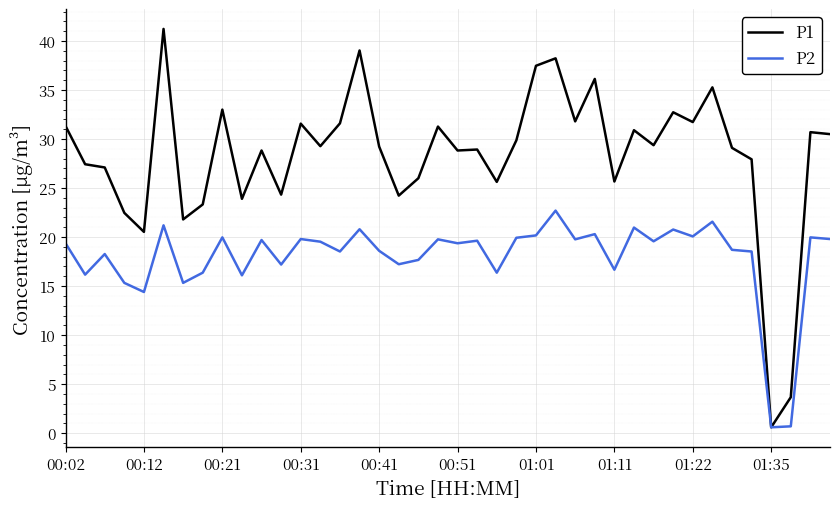

Rank the series by their maximum value, from lowest to highest.

P2, P1